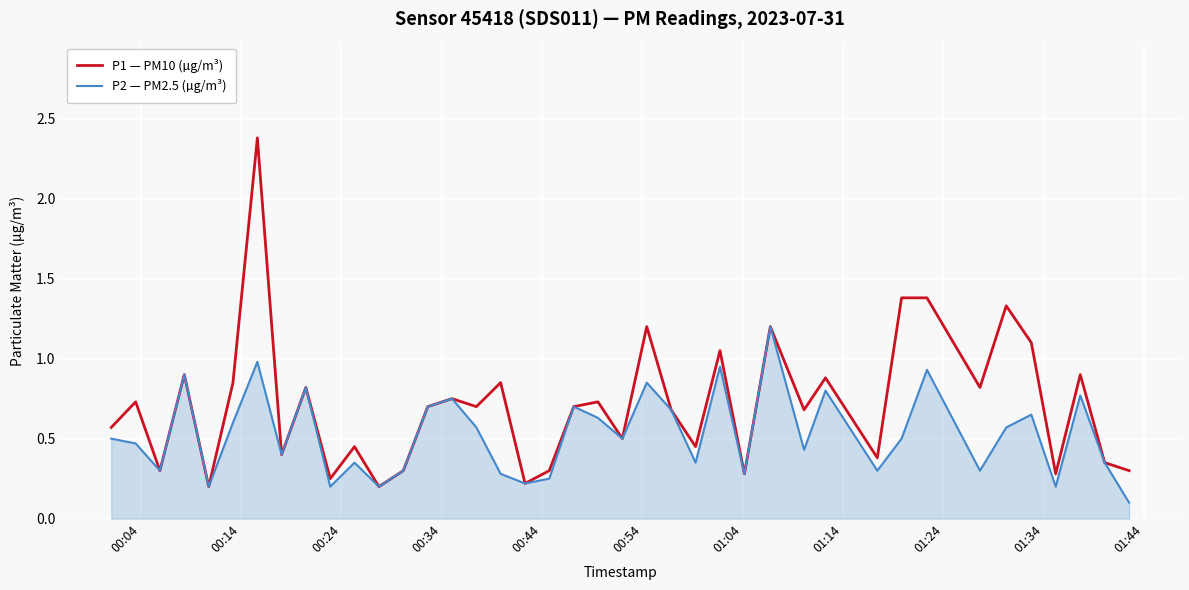

At how many categories does at least one series exceed 0?

40